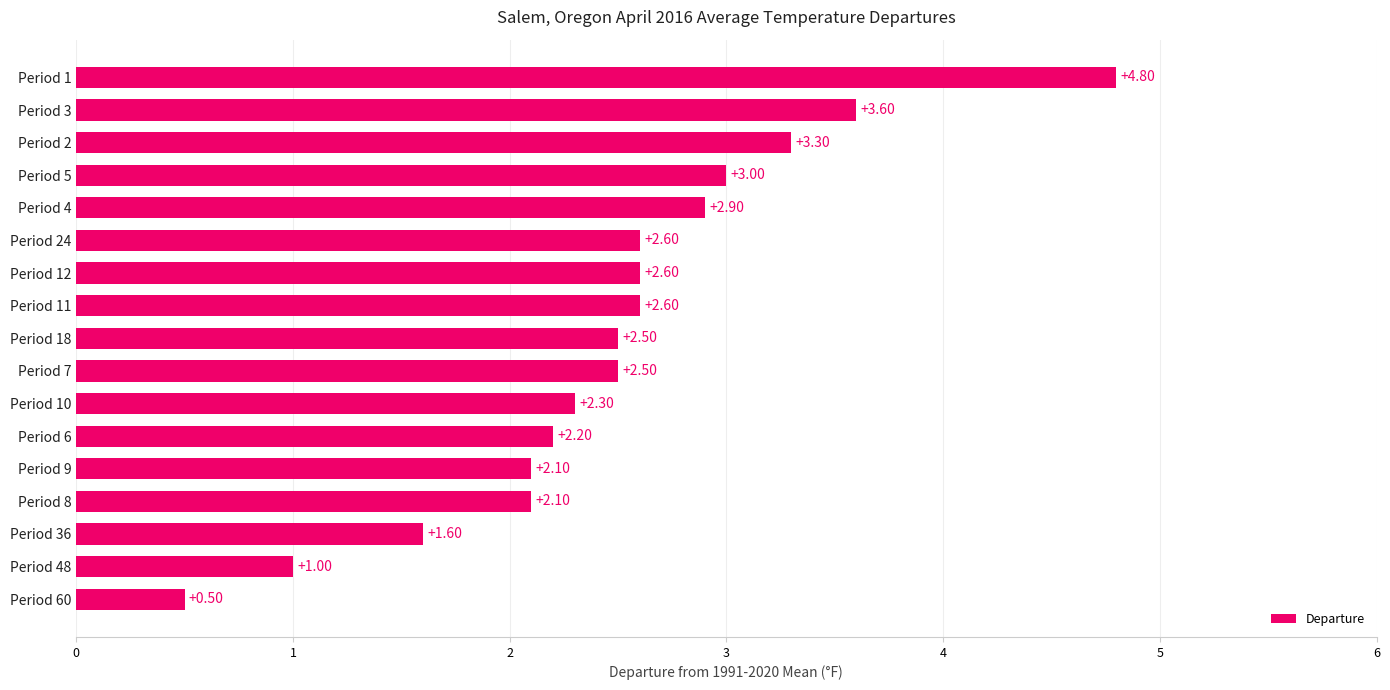

Between Period 3 and Period 10, which is larger?

Period 3